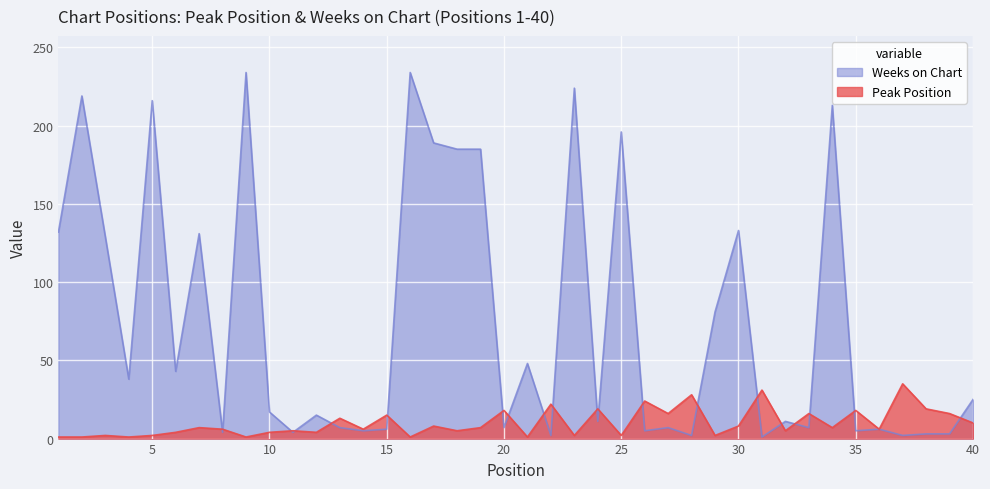

True or false: Peak Position has more than 0 interior local peaks.

True